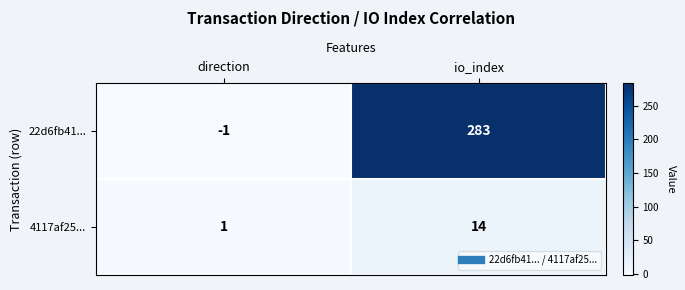

Is it true that 4117af25... equals 22 at io_index?

False